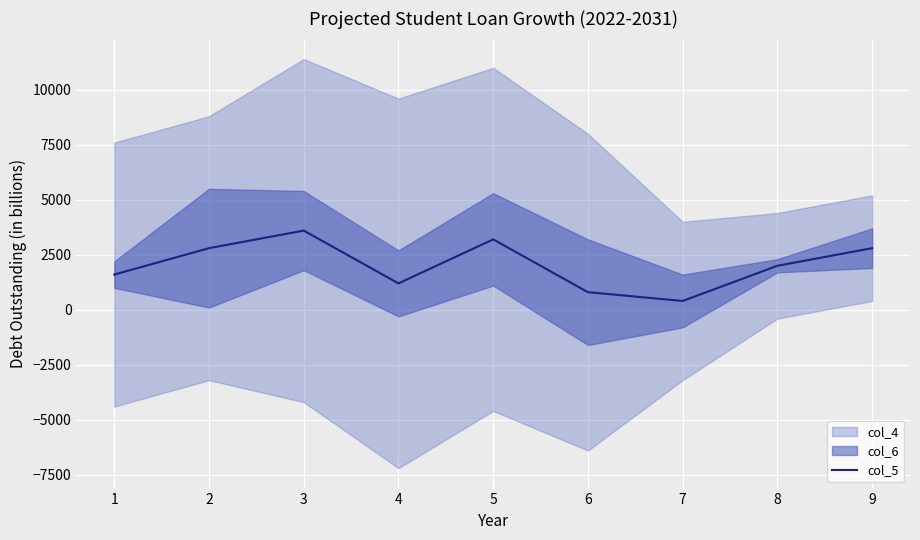

How many lines are shown in the chart?

1